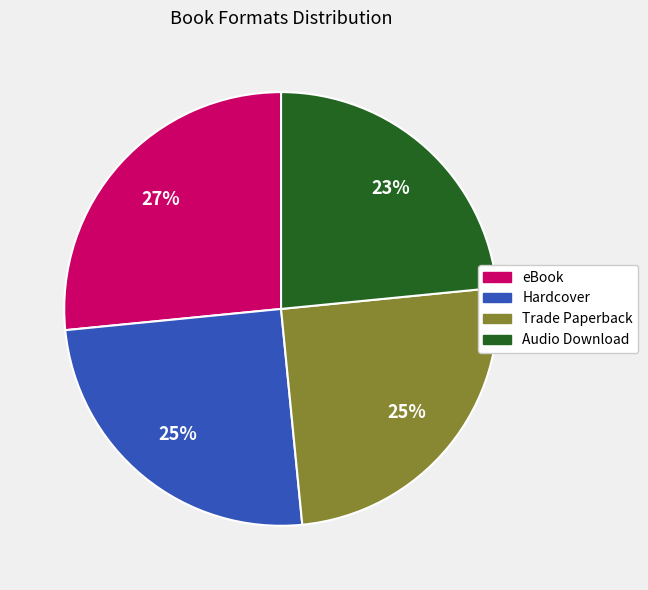

Does any single category account for the majority?

No